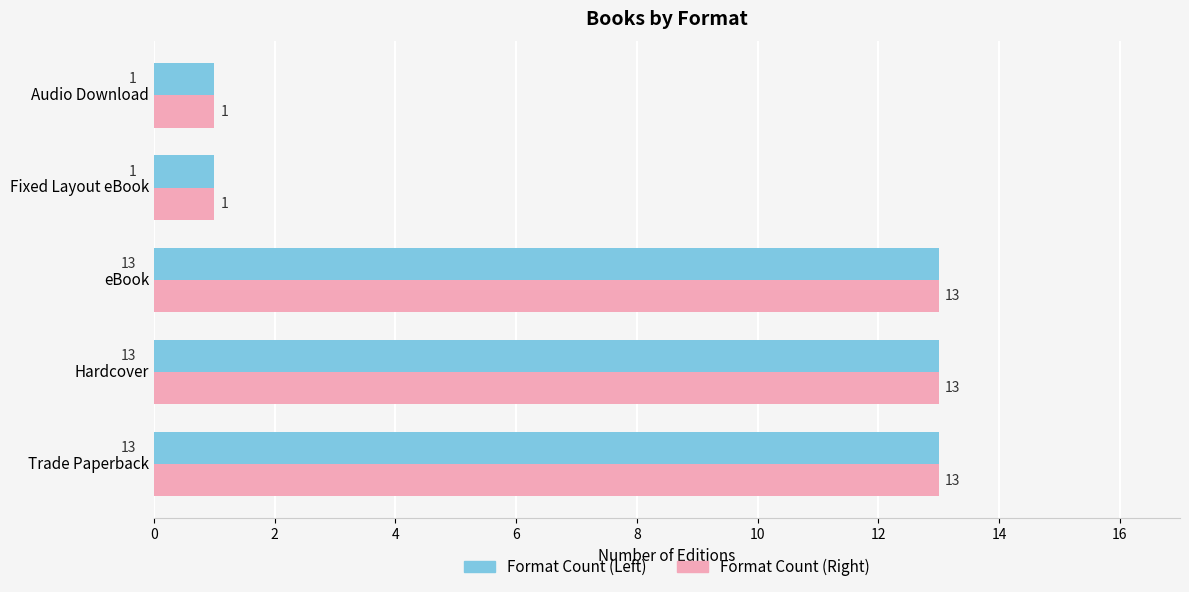

The Format Count (Left) series shows 1 at Audio Download. True or false?

True